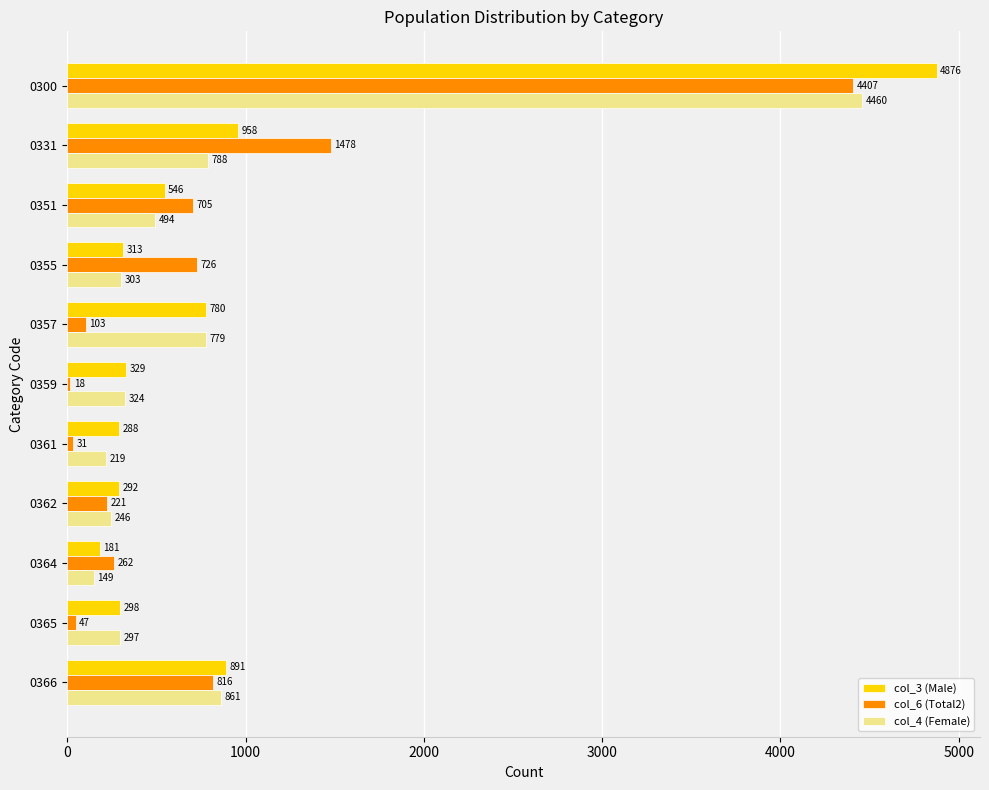

What is the maximum value for col_6 (Total2)?

4407